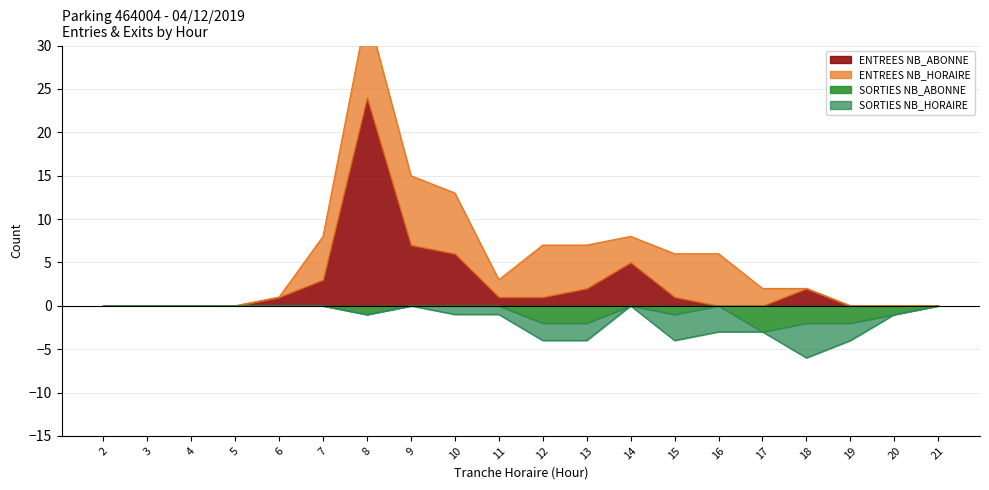

How many interior local valleys does the SORTIES NB_HORAIRE series have?

2